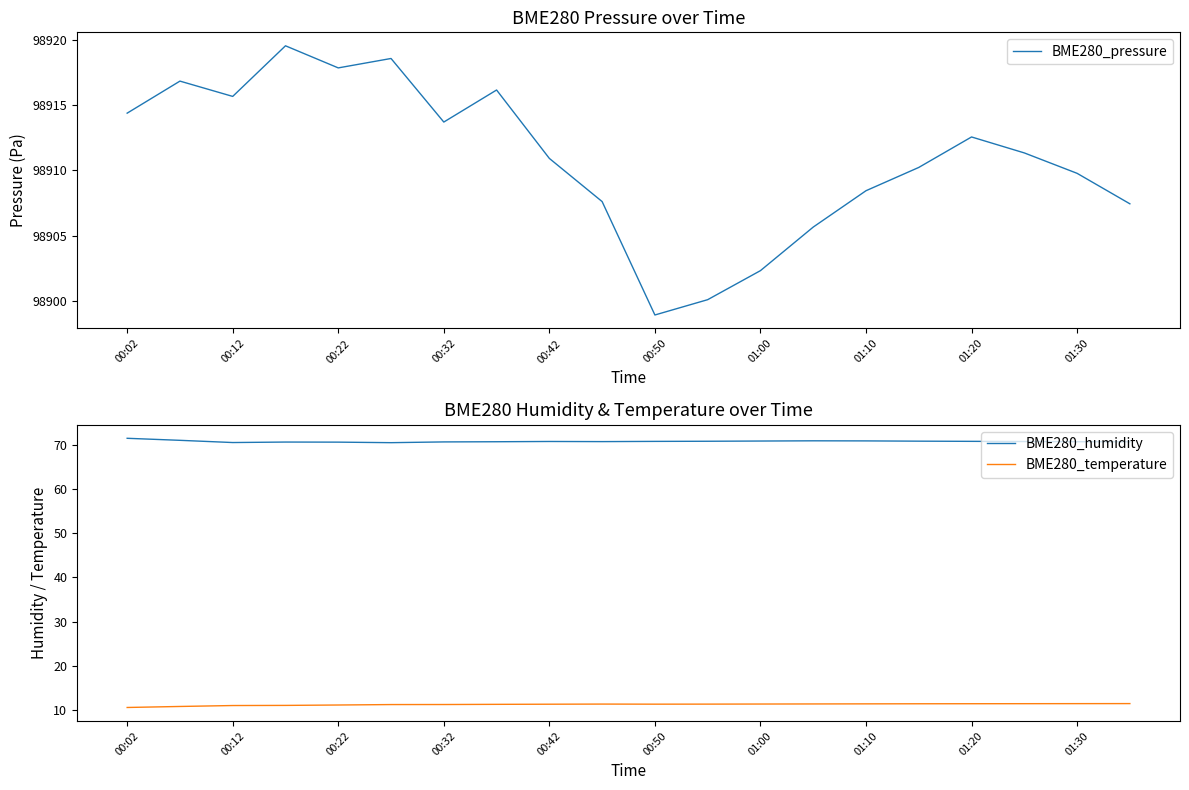

True or false: BME280_temperature and BME280_humidity cross at least once.

False